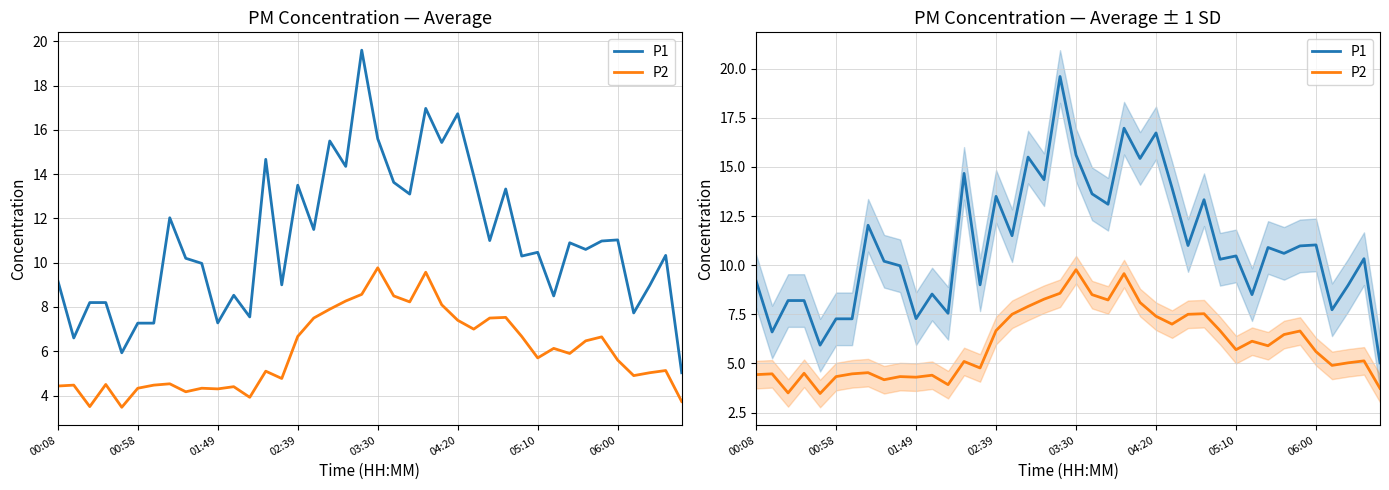

What is the total value across all series at 14?

13.8